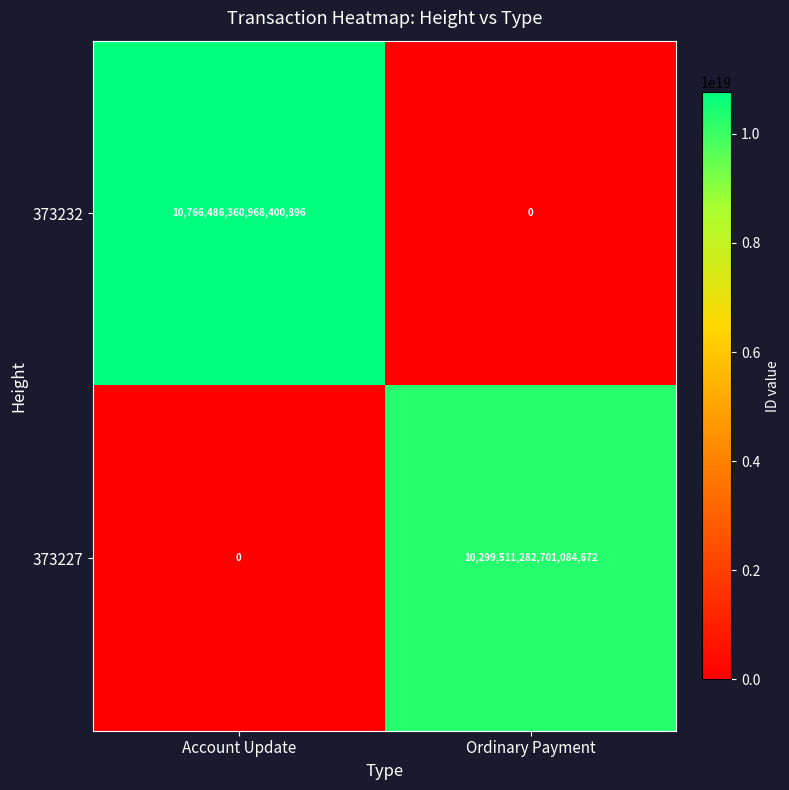

Rank the series at Account Update from highest to lowest value.

373232, 373227